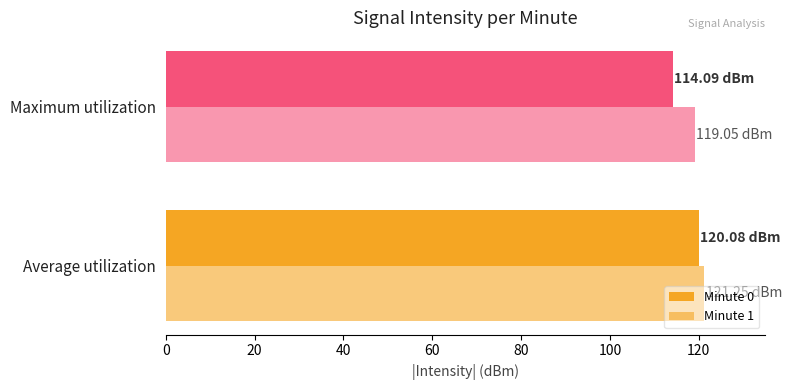

How many data points in Minute 0 are less than 120?

1